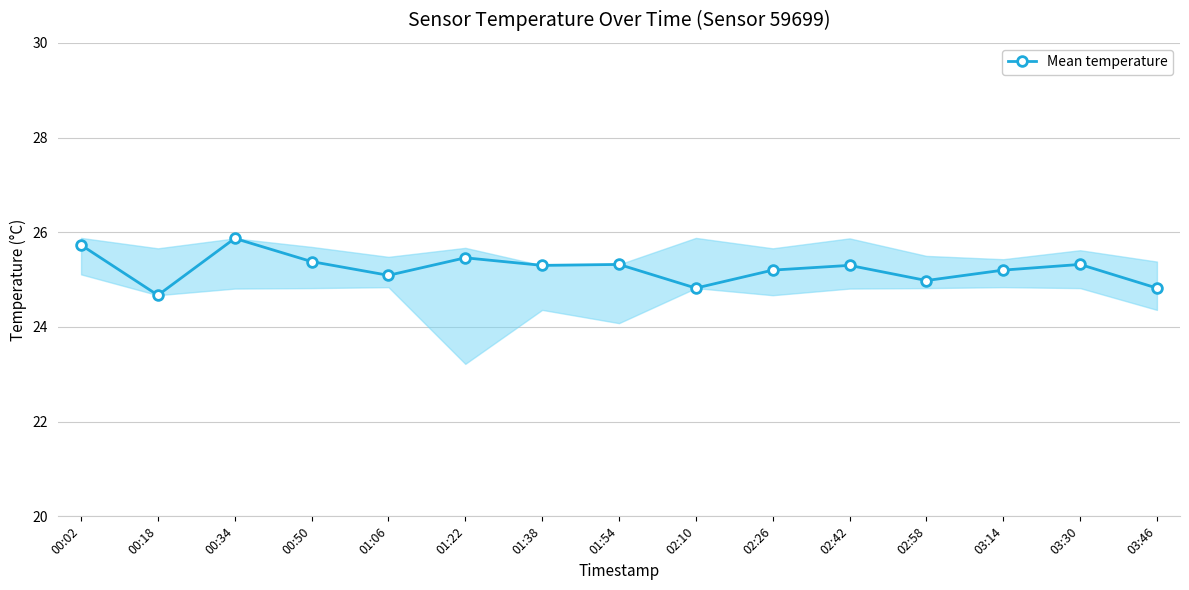

How many points are lower than both their immediate neighbors (excluding endpoints)?

5